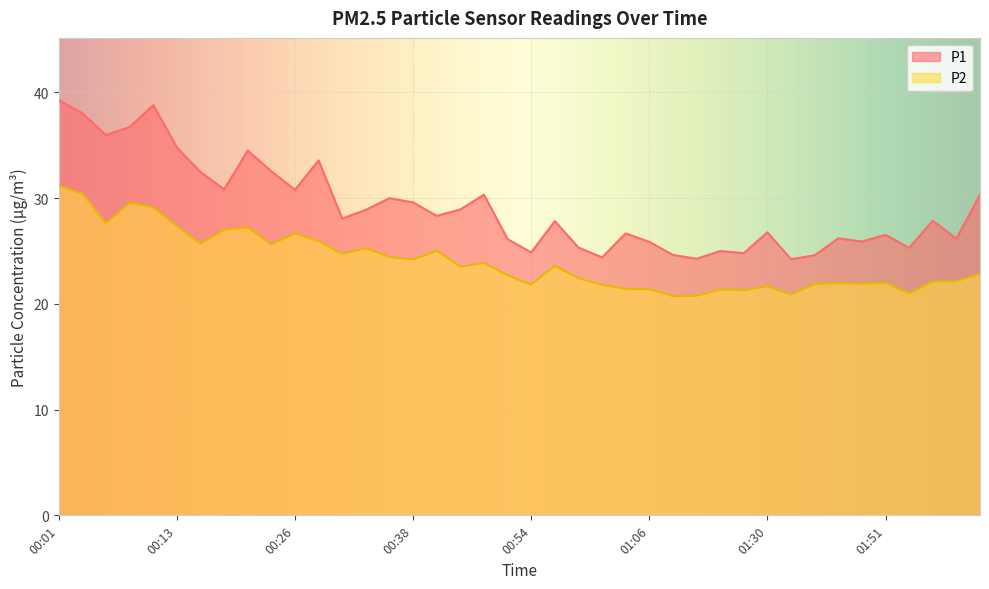

True or false: P1 and P2 cross at least once.

False